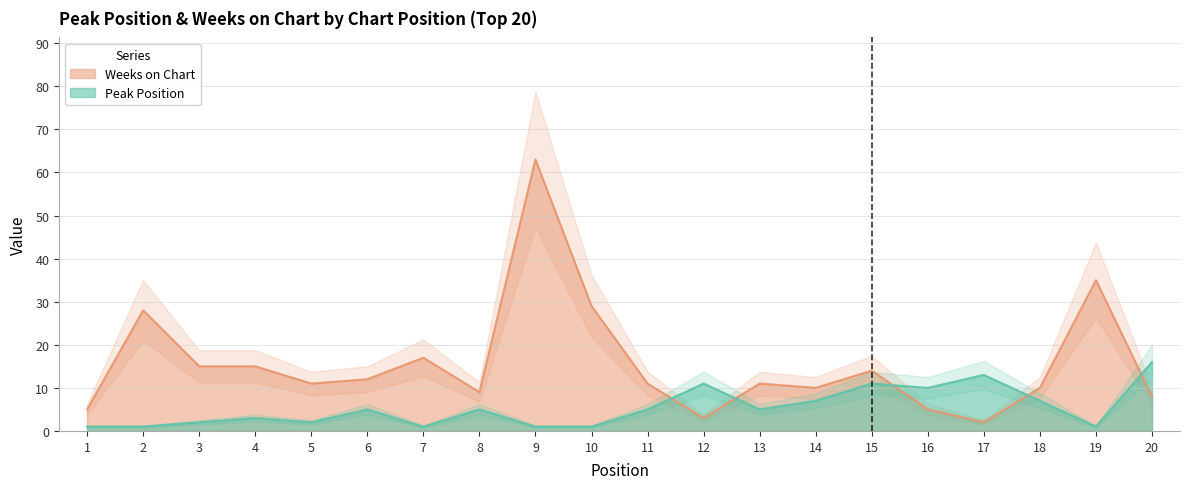

Where do Weeks on Chart and Peak Position first cross each other?

11 and 12